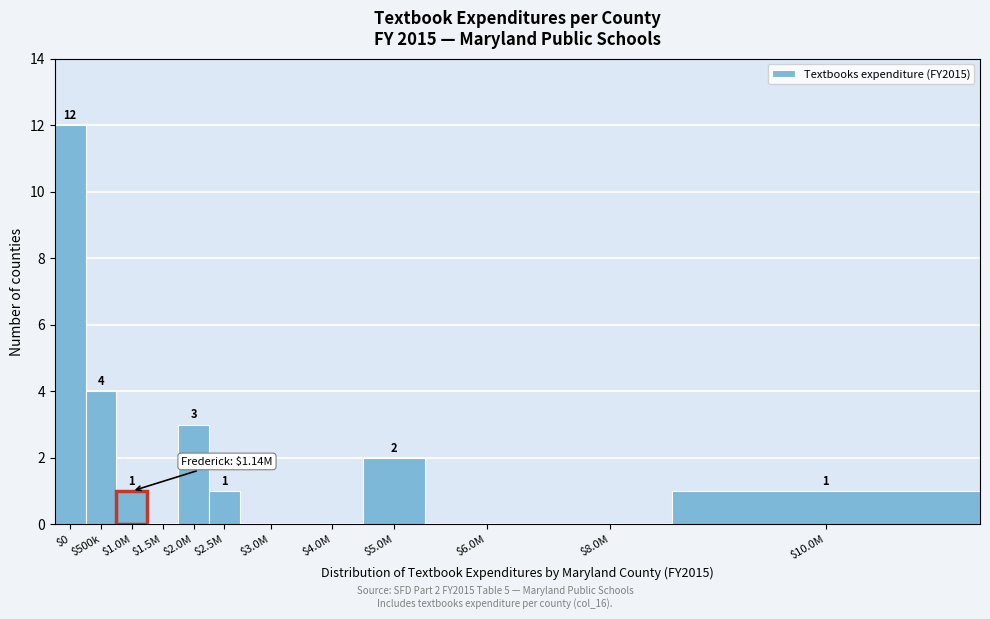

At which category does the chart reach its peak across all series?

$0